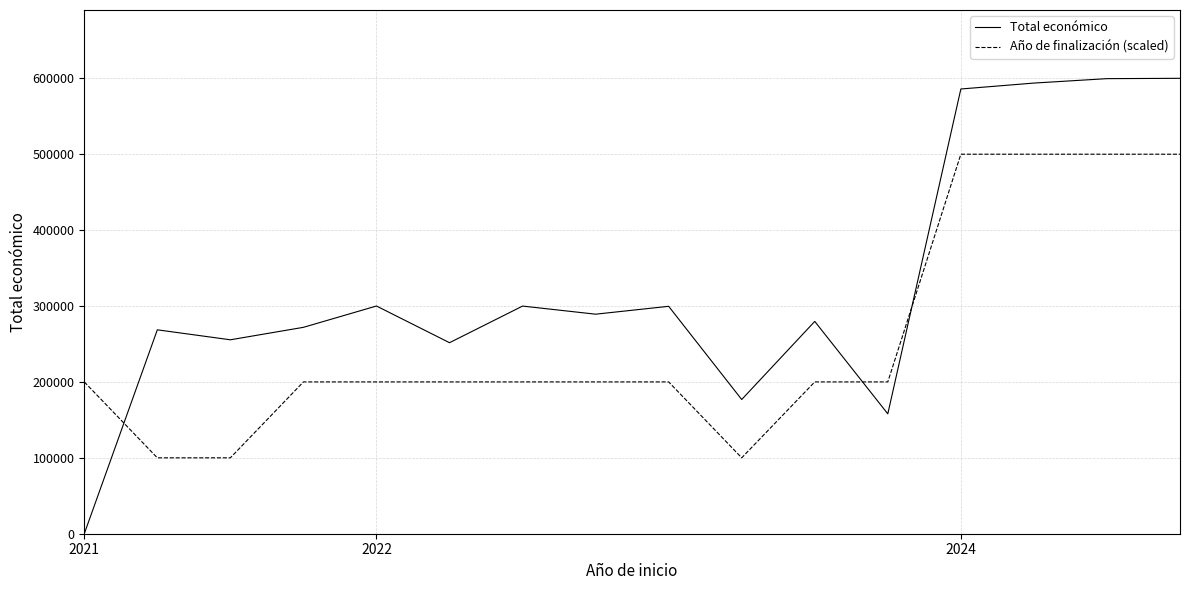

Which series has the largest range (max minus min)?

Total económico